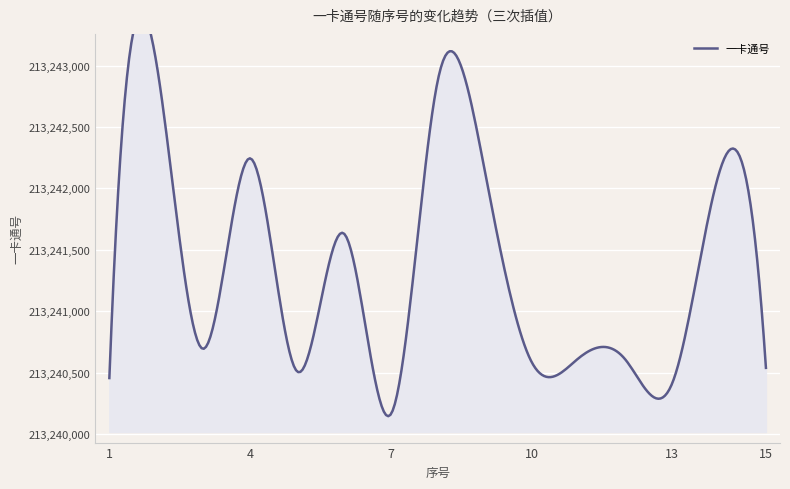

At which label is the value closest to 213241594?

6